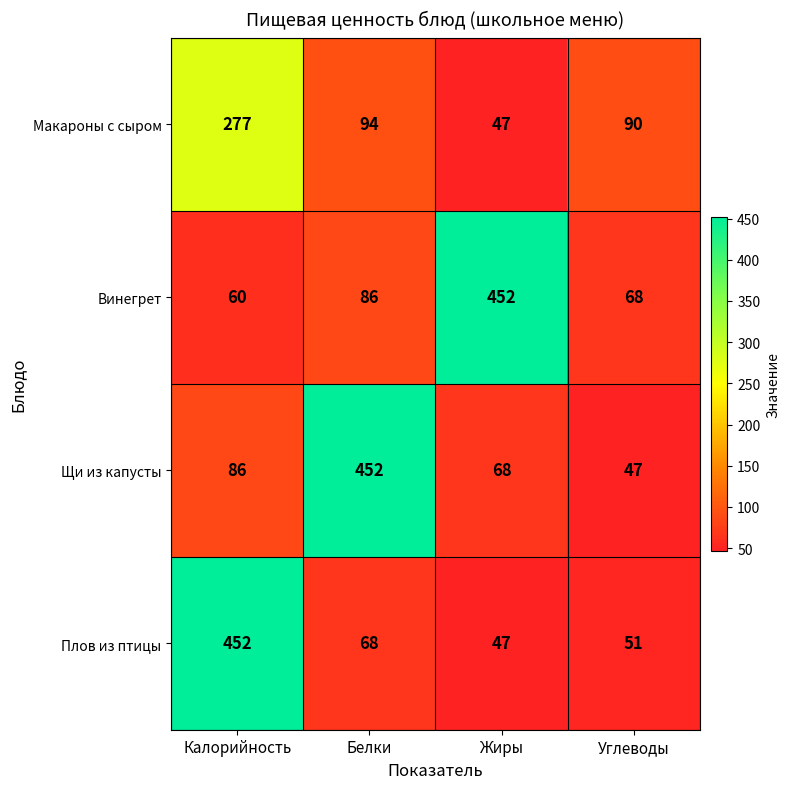

Which series has the largest total across all categories?

Винегрет